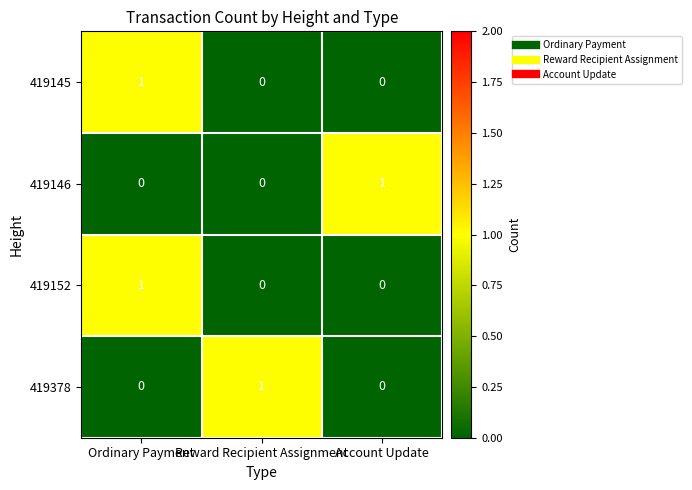

At how many categories does at least one series exceed 0?

3